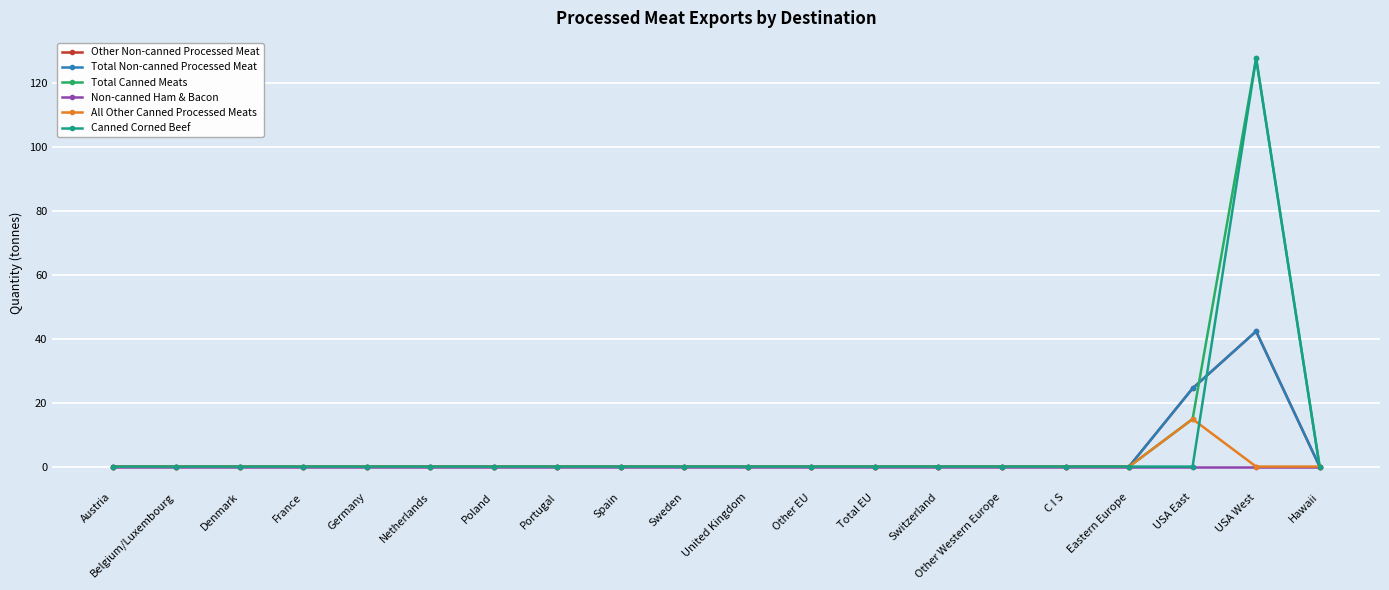

True or false: All Other Canned Processed Meats has more than 2 points higher than both neighbors.

False